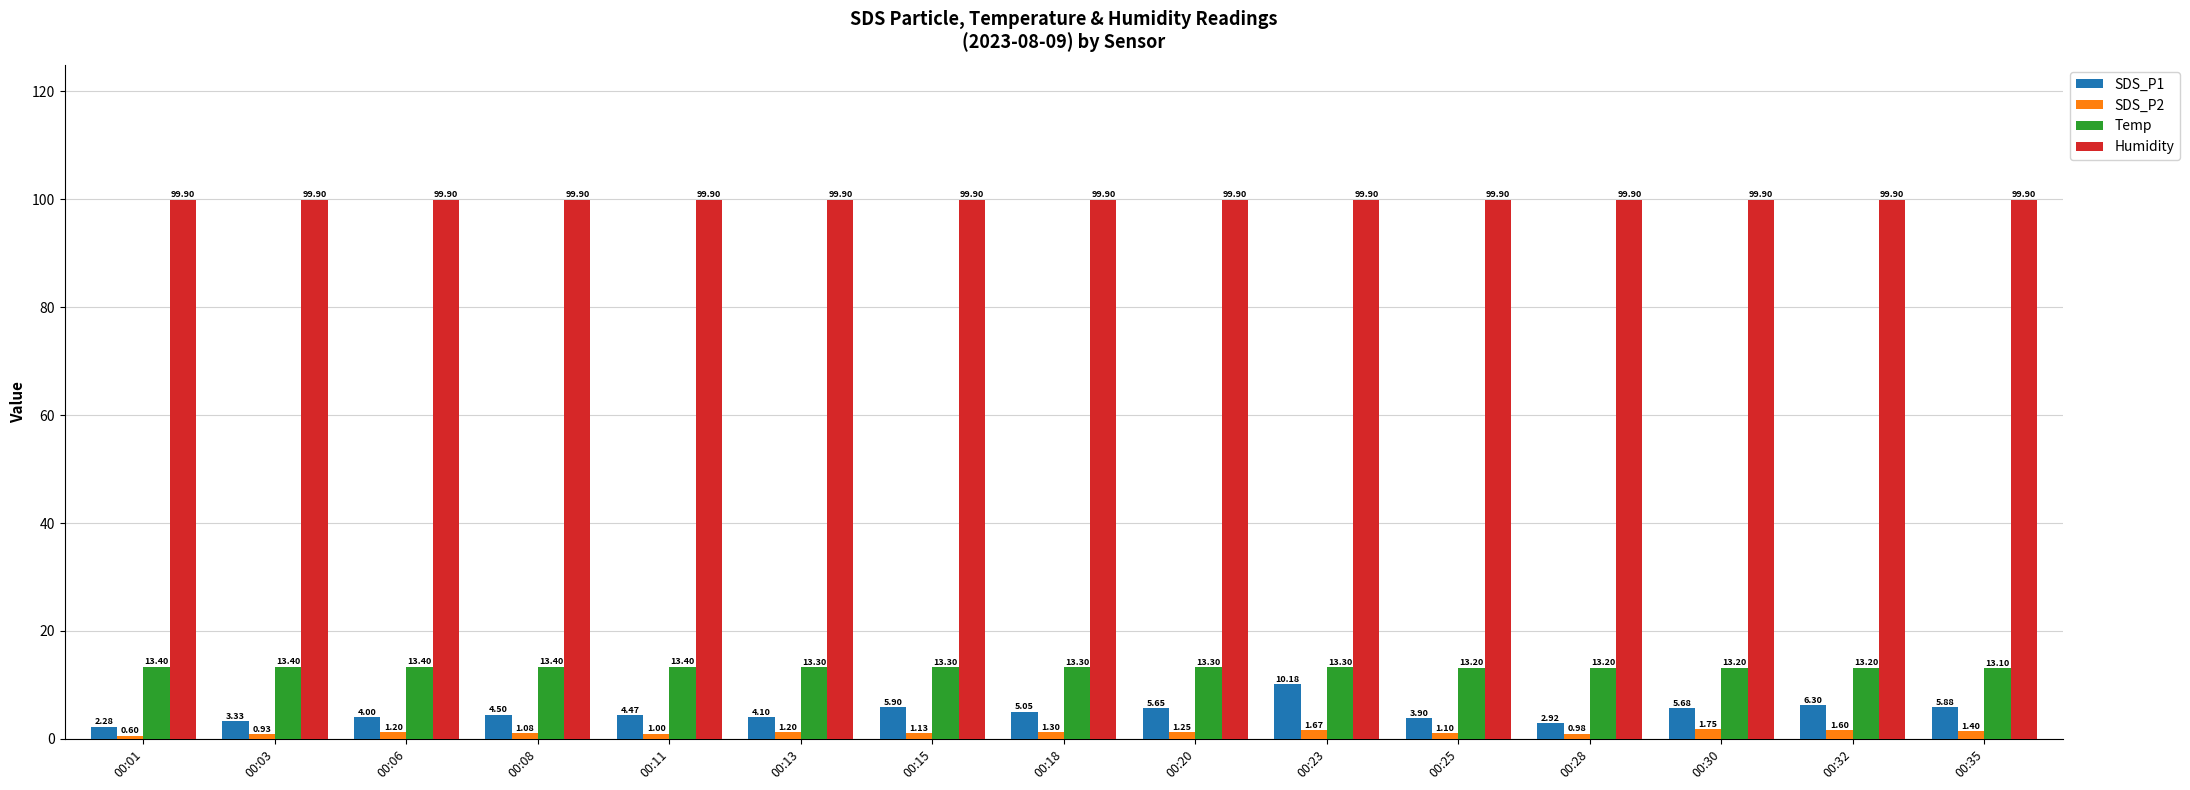

What is the difference between the highest and lowest values at 00:11?

98.9